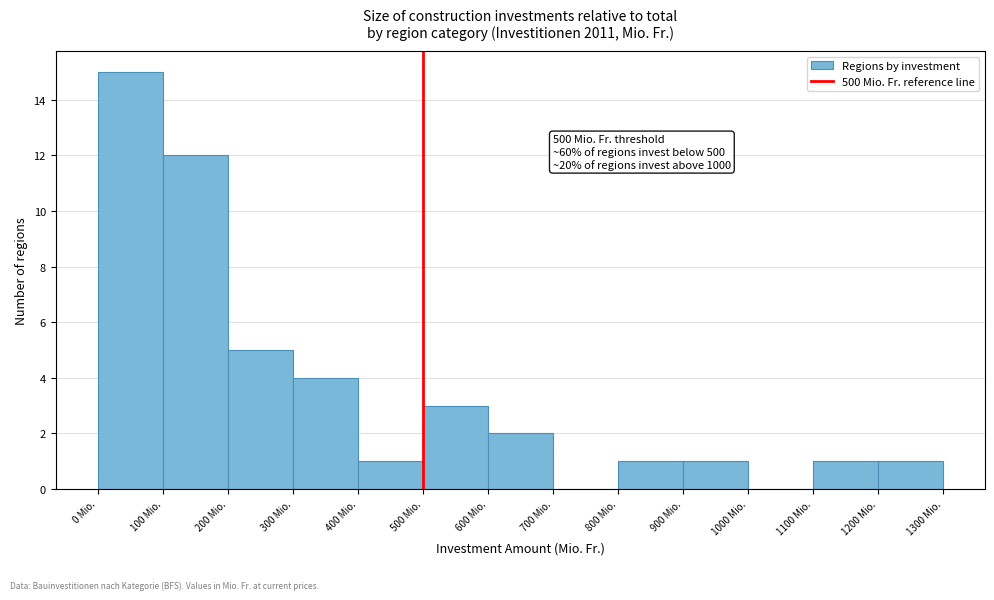

Over which range of the x-axis is the bar tallest?

0 to 100